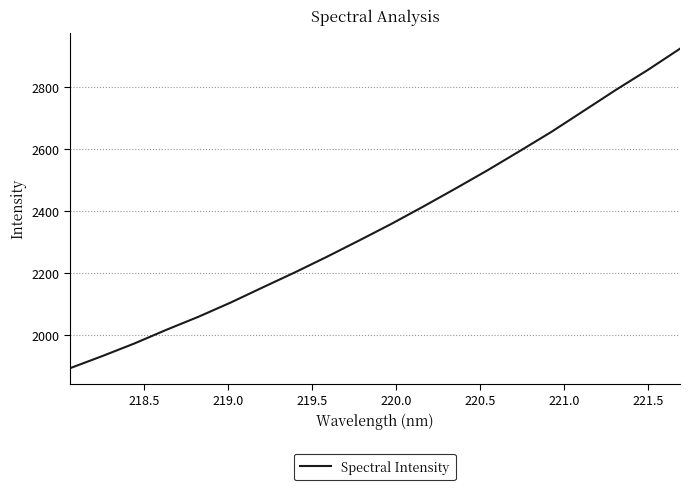

What is the greatest value displayed?

2922.8